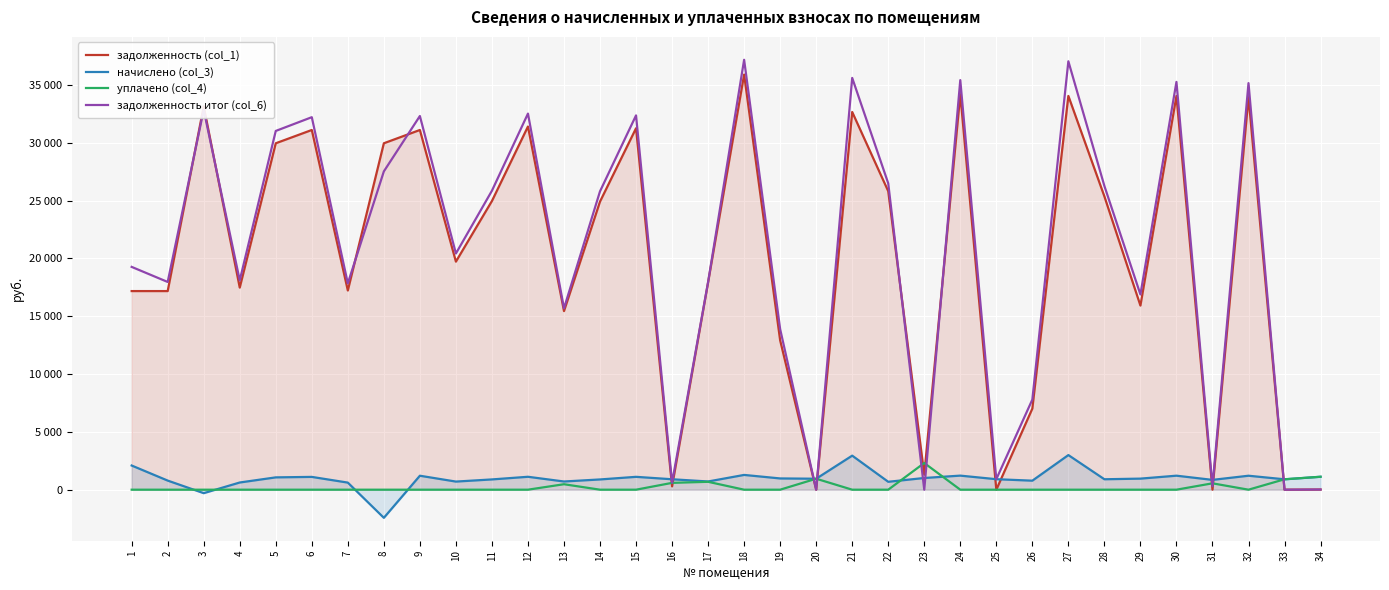

Where is the first local minimum for задолженность итог (col_6)?

2